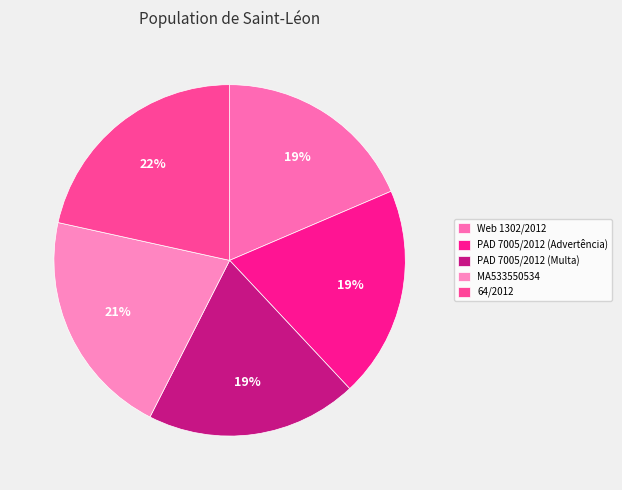

To the nearest percent, what is the average slice percentage?

20%